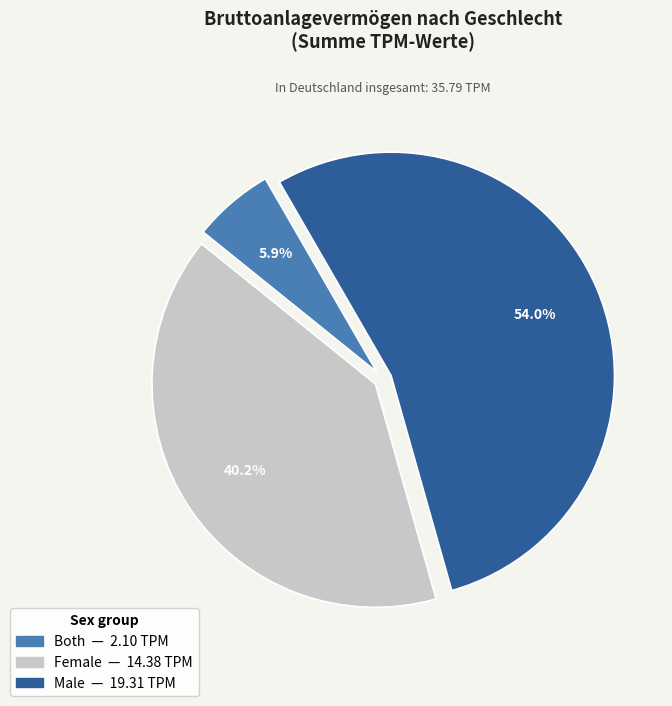

How many segments does this pie chart have?

3